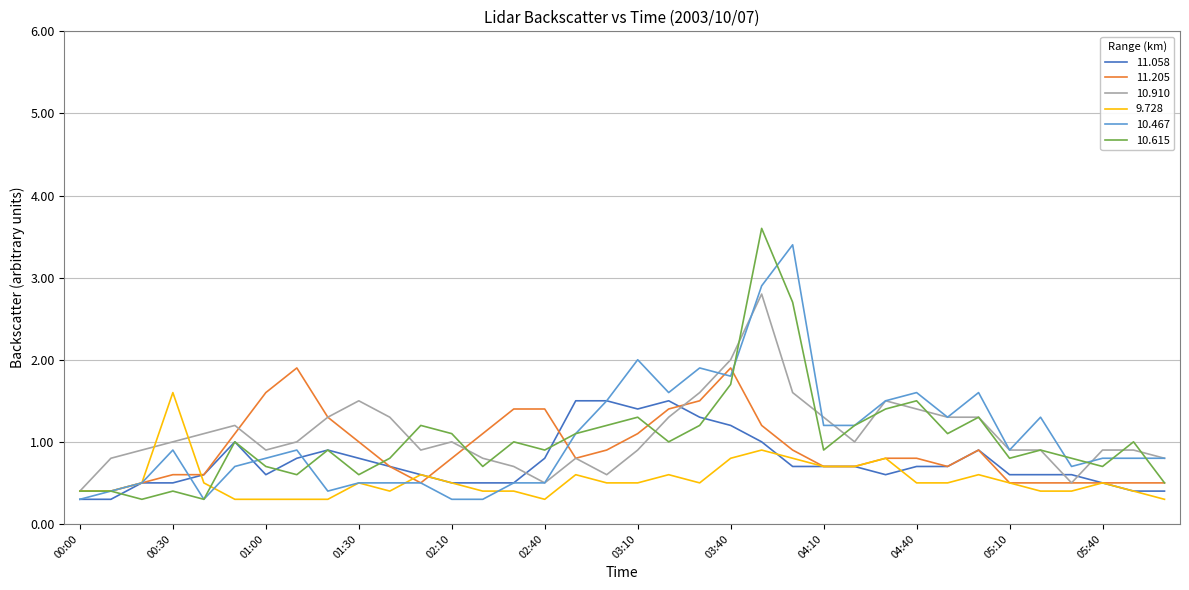

What is the minimum value shown in the chart?

0.3